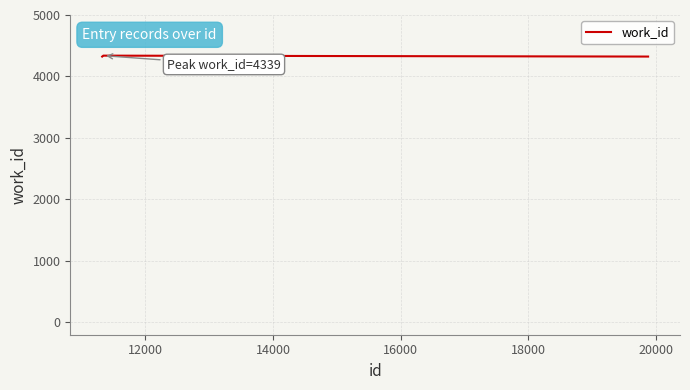

What is the smallest value displayed?

4324